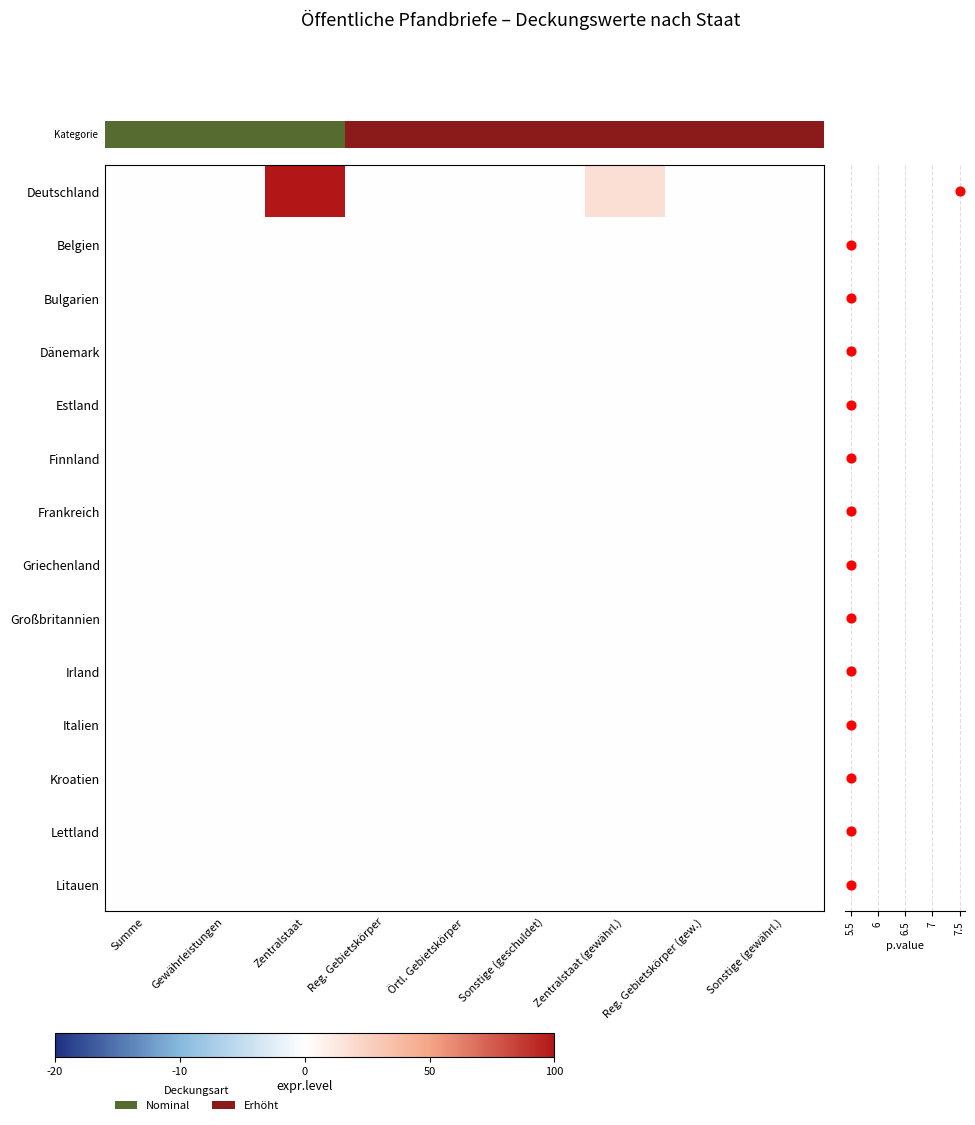

Where is Deutschland nearest to the value 50?

6